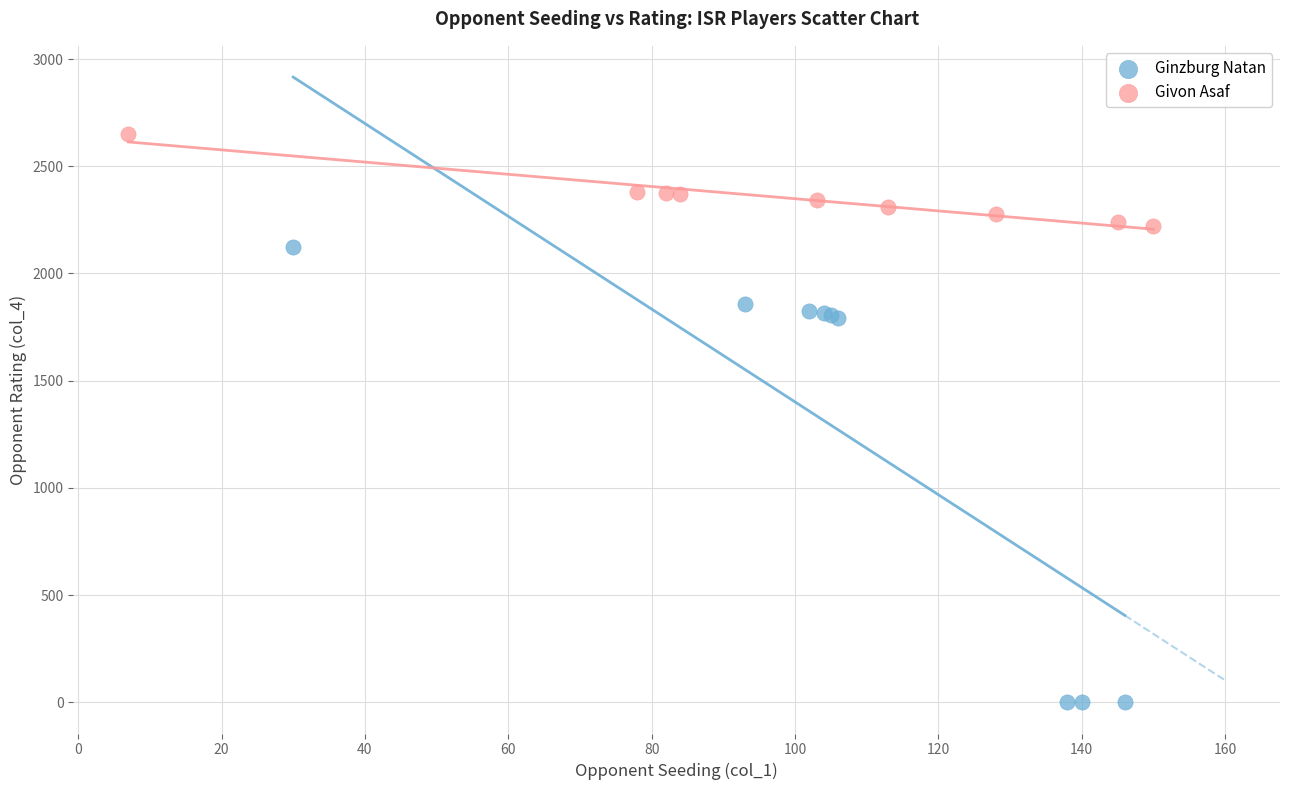

What are all the series names shown in the legend?

Ginzburg Natan, Givon Asaf